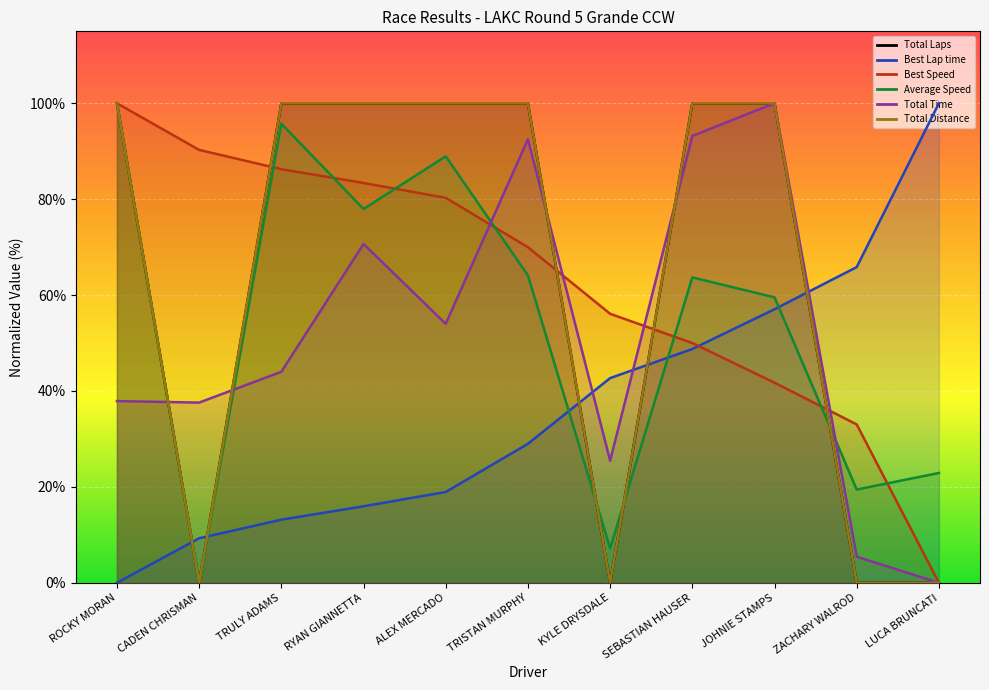

Reading left to right, transcribe all the data shown in this chart.

Total Laps: 100.0	0.0	100.0	100.0	100.0	100.0	0.0	100.0	100.0	0.0	0.0
Best Lap time: 0.0	9.3	13.2	16.0	18.9	29.0	42.7	48.8	57.0	65.8	100.0
Best Speed: 100.0	90.3	86.3	83.4	80.3	70.0	56.1	50.0	41.7	33.0	0.0
Average Speed: 100.0	0.0	95.7	77.9	88.9	64.1	7.2	63.7	59.5	19.4	22.9
Total Time: 37.9	37.6	44.0	70.7	54.0	92.5	25.5	93.2	100.0	5.5	0.0
Total Distance: 100.0	0.0	100.0	100.0	100.0	100.0	0.0	100.0	100.0	0.0	0.0